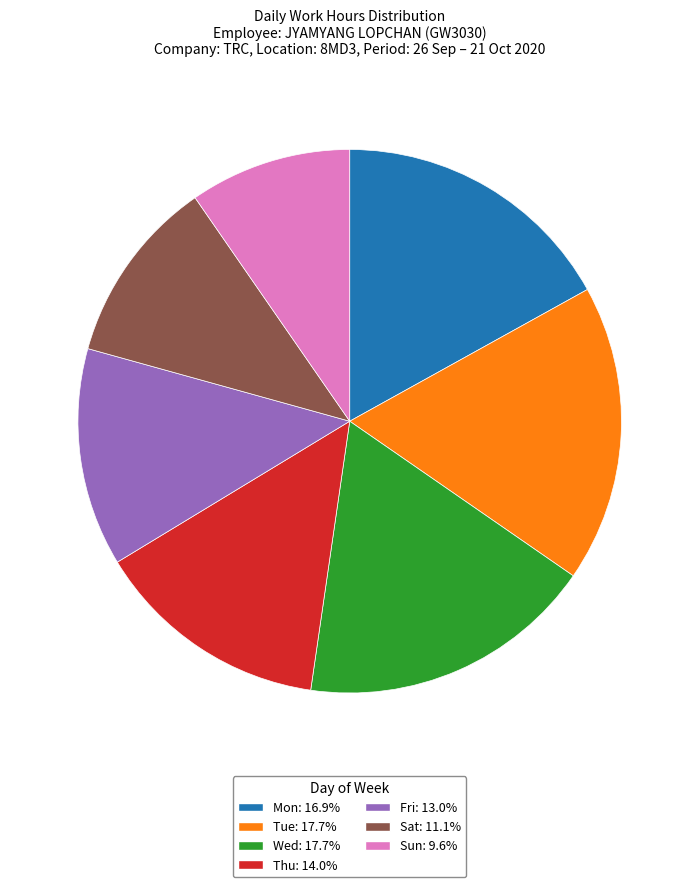

Is there any slice that represents more than half of the pie?

No